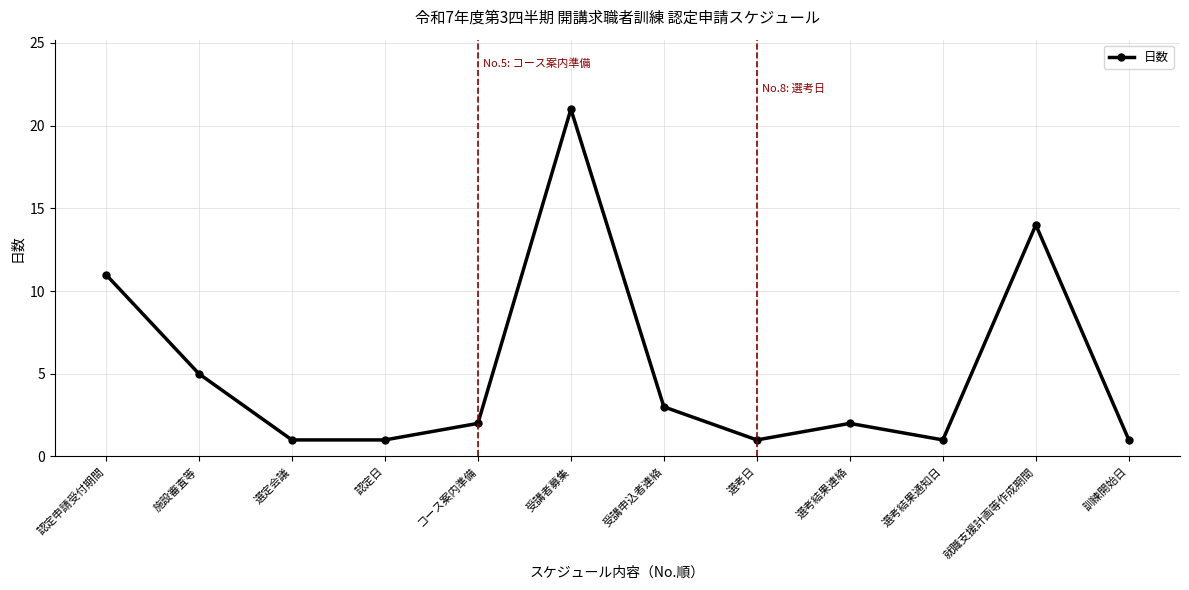

What is the label of the 11th point from the left?

就職支援計画等作成期間